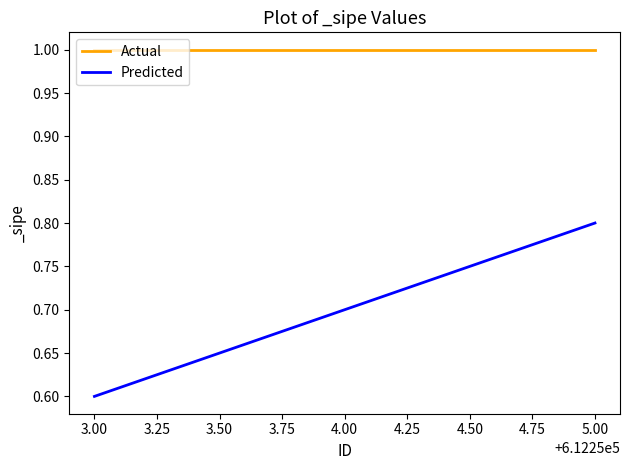

At which category is the sum across all series the highest?

5.00